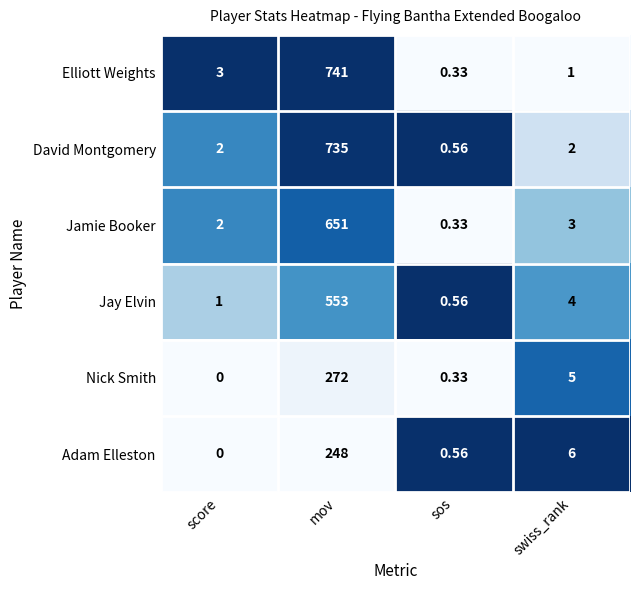

List the labels in order of Elliott Weights value, largest first.

mov, score, swiss_rank, sos